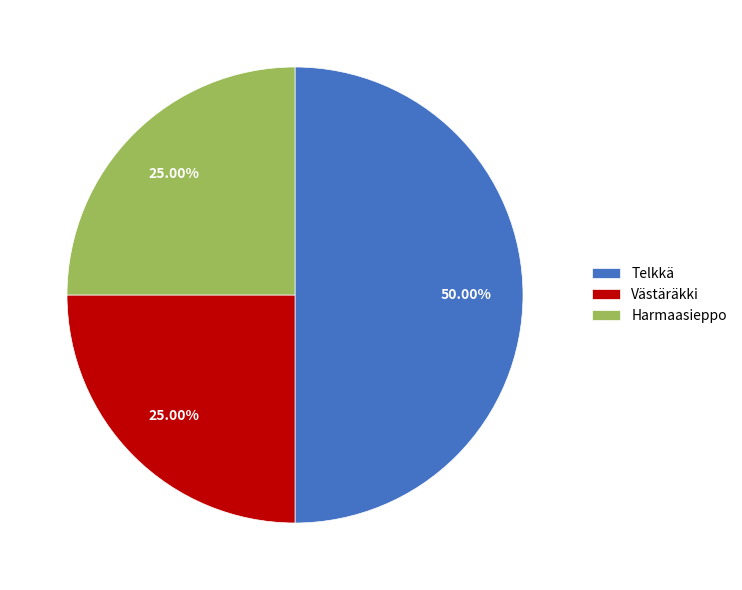

Between Harmaasieppo and Telkkä, which is larger?

Telkkä